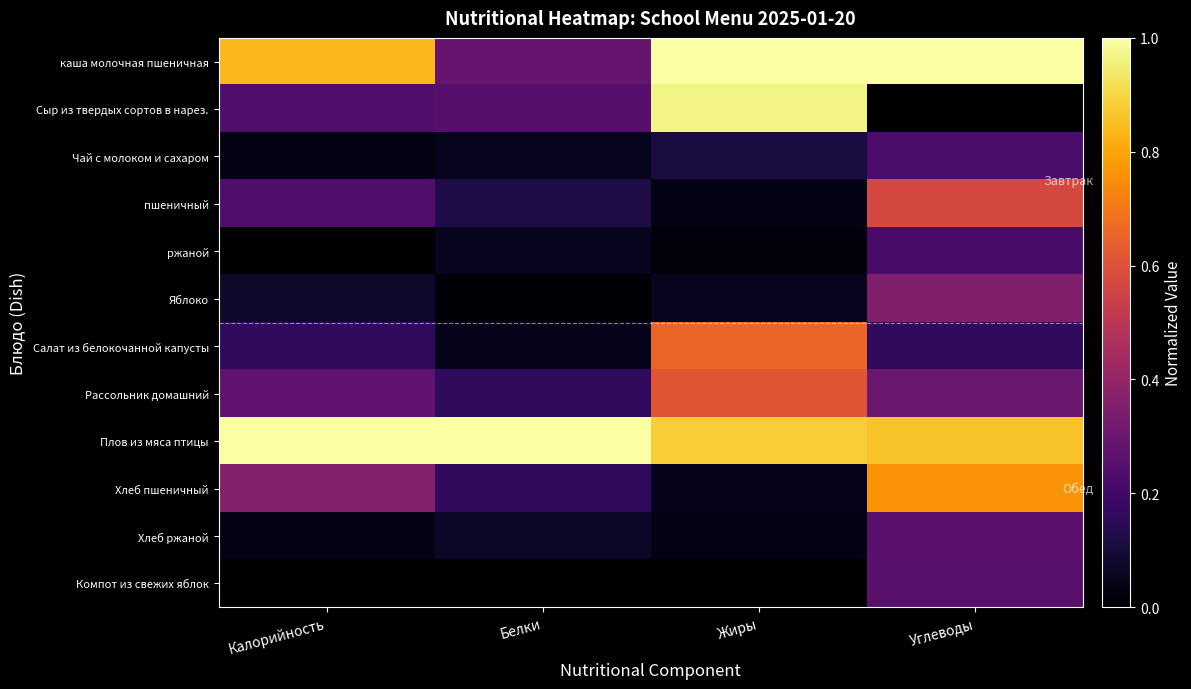

Reading left to right, extract all data points from this chart.

каша молочная пшеничная: Калорийность=0.8	Белки=0.3	Жиры=1.0	Углеводы=1.0
Сыр из твердых сортов в нарез.: Калорийность=0.2	Белки=0.3	Жиры=1.0	Углеводы=0.0
Чай с молоком и сахаром: Калорийность=0.0	Белки=0.1	Жиры=0.1	Углеводы=0.2
пшеничный: Калорийность=0.2	Белки=0.1	Жиры=0.0	Углеводы=0.6
ржаной: Калорийность=0.0	Белки=0.1	Жиры=0.0	Углеводы=0.2
Яблоко: Калорийность=0.1	Белки=0.0	Жиры=0.1	Углеводы=0.4
Салат из белокочанной капусты: Калорийность=0.2	Белки=0.0	Жиры=0.7	Углеводы=0.2
Рассольник домашний: Калорийность=0.3	Белки=0.2	Жиры=0.6	Углеводы=0.3
Плов из мяса птицы: Калорийность=1.0	Белки=1.0	Жиры=0.9	Углеводы=0.9
Хлеб пшеничный: Калорийность=0.4	Белки=0.2	Жиры=0.0	Углеводы=0.8
Хлеб ржаной: Калорийность=0.0	Белки=0.1	Жиры=0.0	Углеводы=0.3
Компот из свежих яблок: Калорийность=0.0	Белки=0.0	Жиры=0.0	Углеводы=0.3